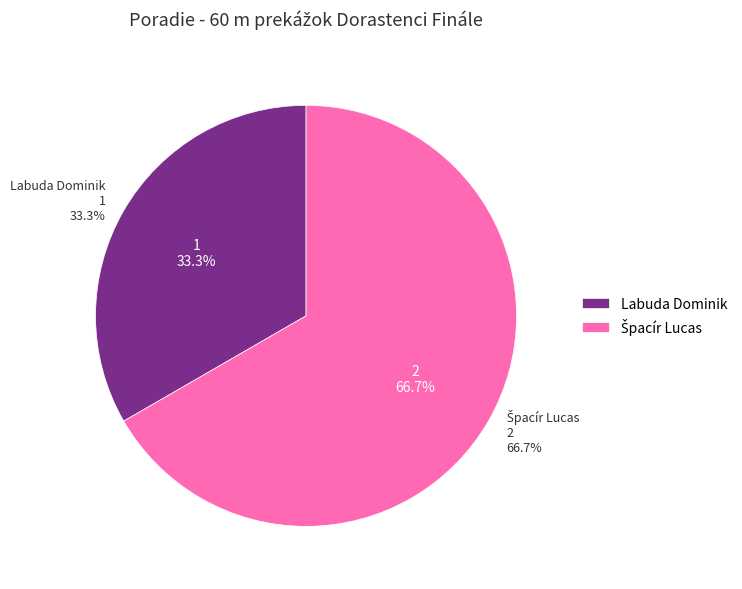

Is it true that Labuda Dominik is 33% of the pie?

True